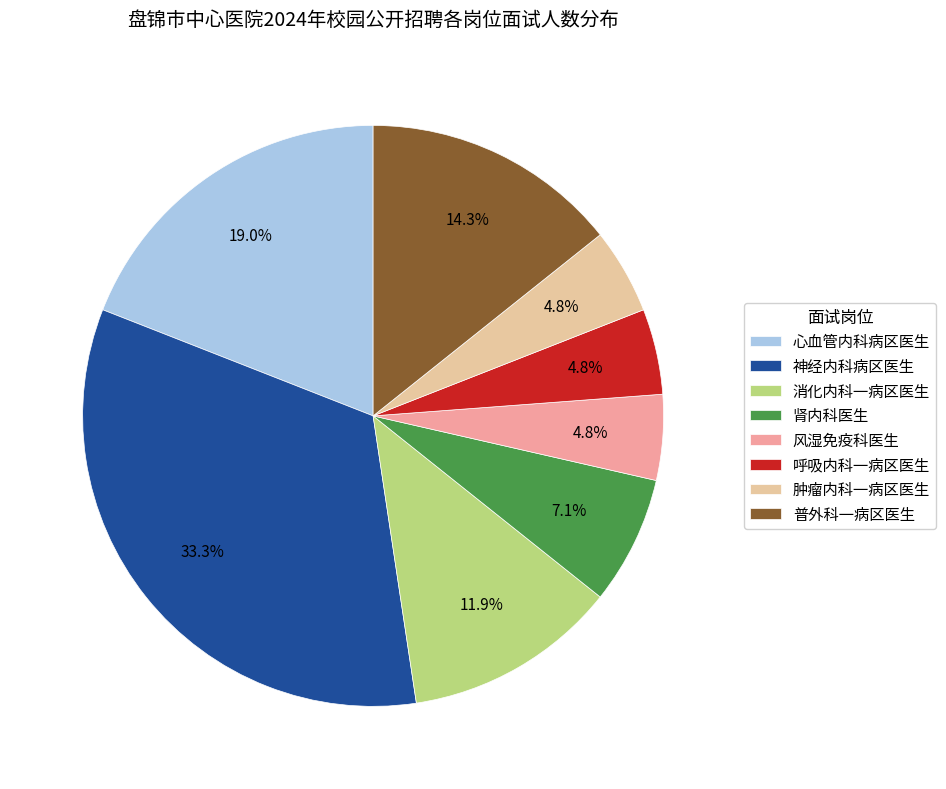

Is 呼吸内科一病区医生 the majority of the pie?

No